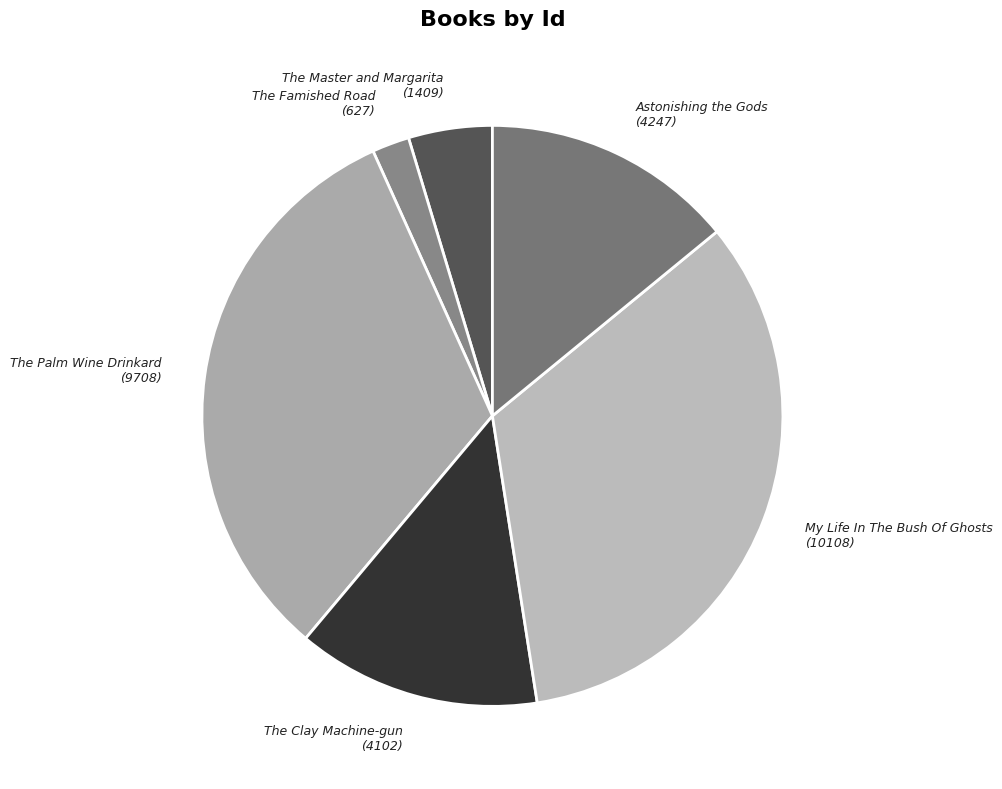

Which has a higher value, Astonishing the Gods (4247) or The Master and Margarita (1409)?

Astonishing the Gods (4247)